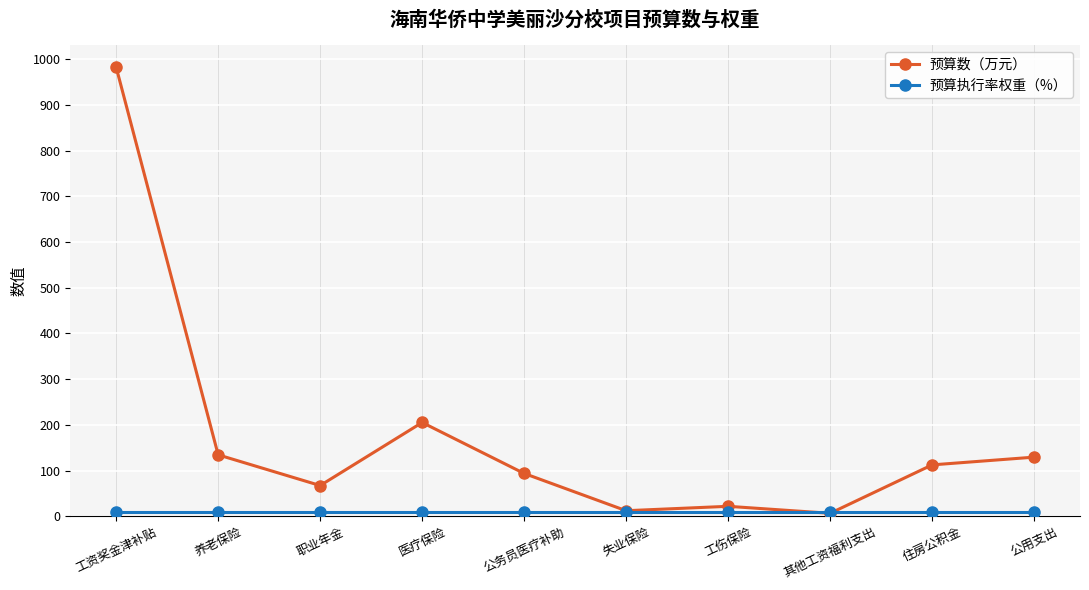

At which label does 预算数（万元） first exceed 112?

工资奖金津补贴